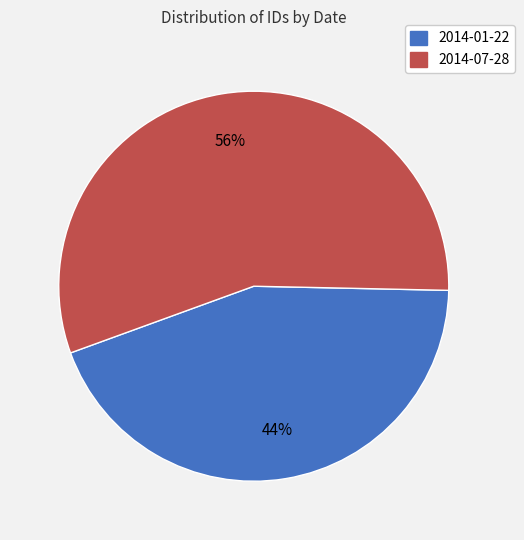

To the nearest percent, what percentage of the pie is 2014-01-22?

44%